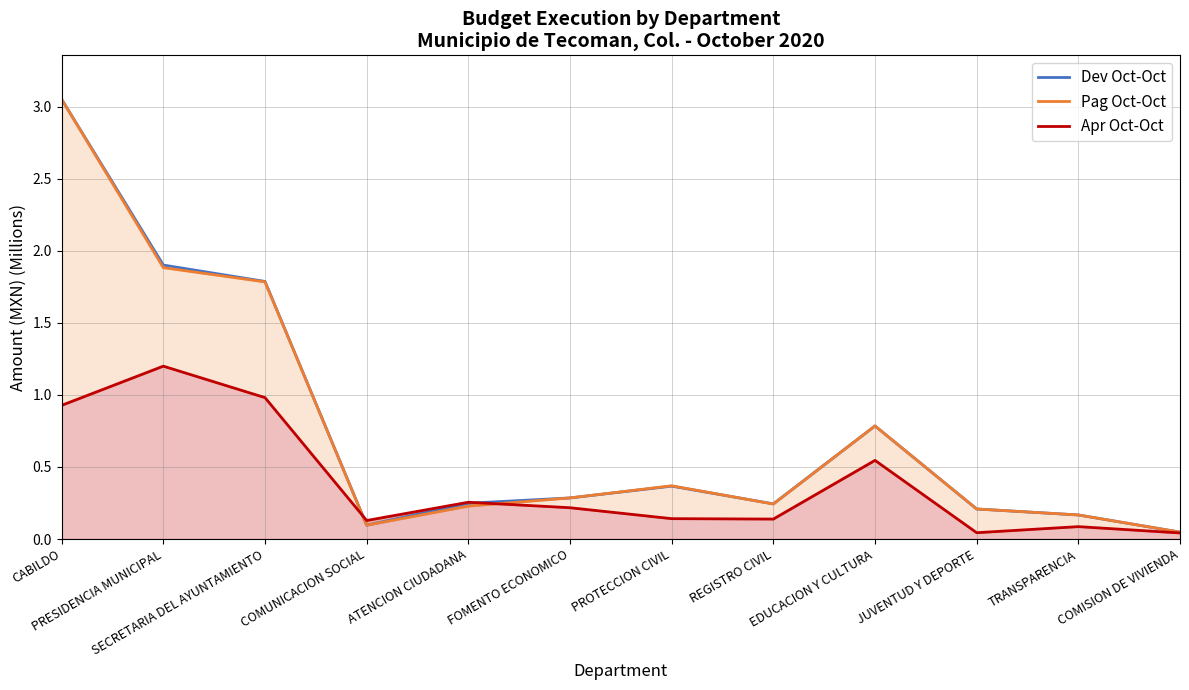

Between ATENCION CIUDADANA and JUVENTUD Y DEPORTE, which series saw the biggest shift?

Apr Oct-Oct